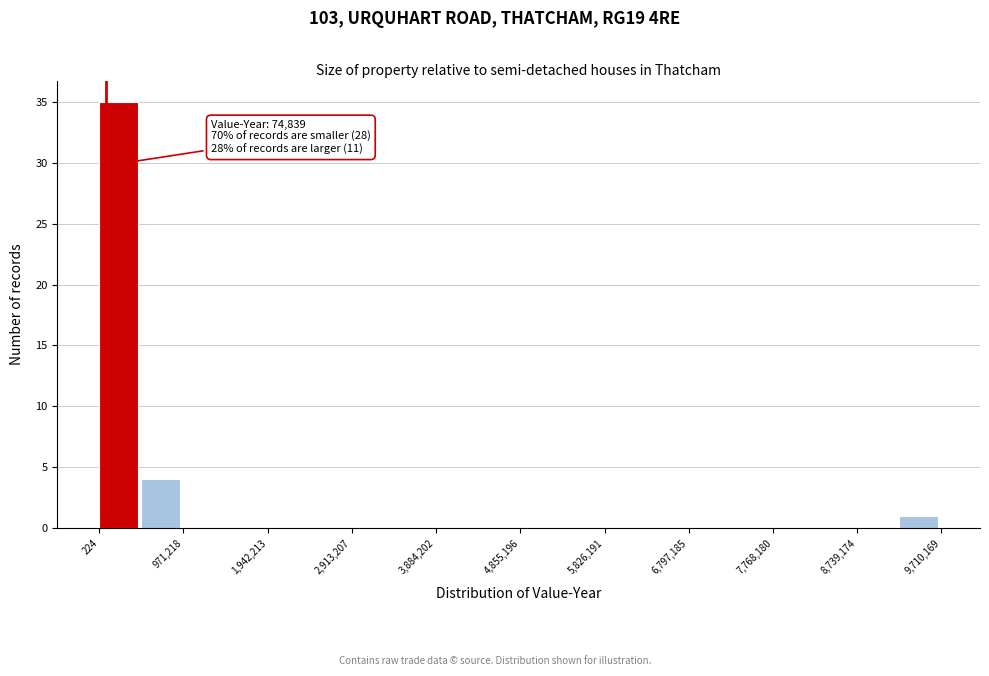

Over which range of the x-axis is the bar tallest?

0 to 500000